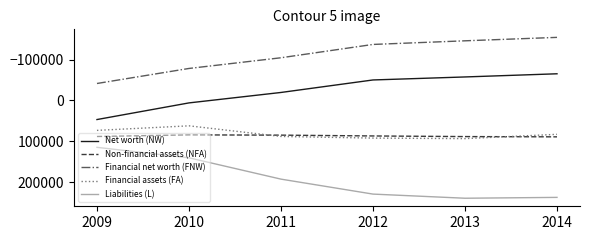

Which series has the widest spread of values?

Liabilities (L)